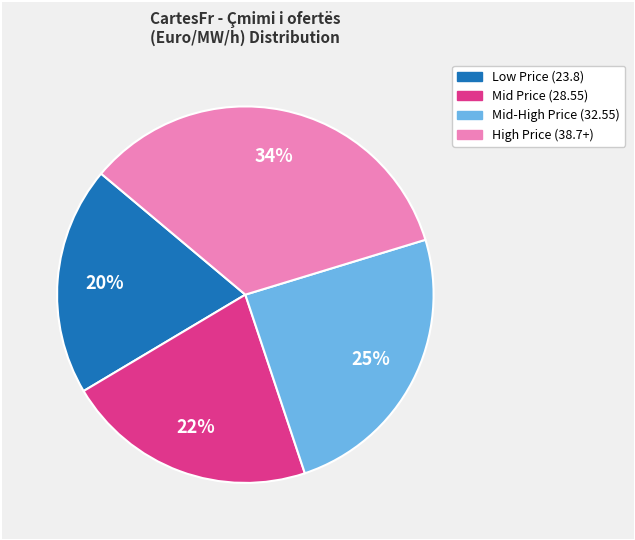

Is there any slice that represents more than half of the pie?

No